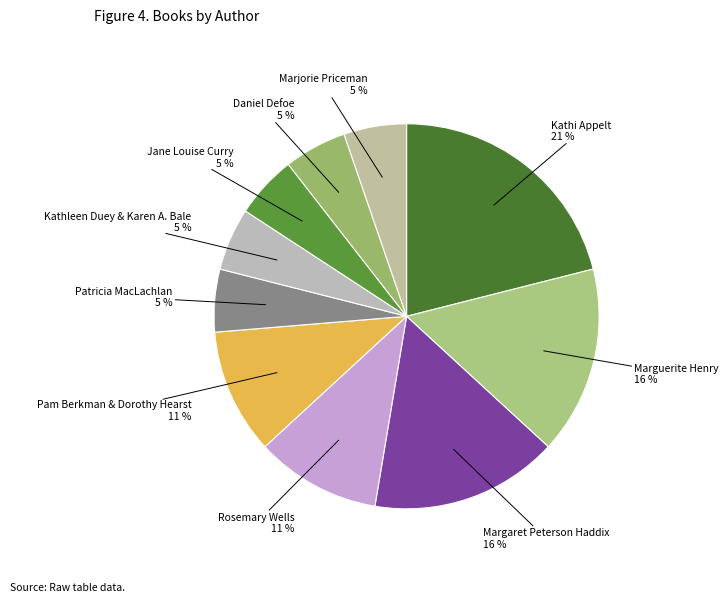

To the nearest percent, what is the difference between the largest and smallest slice percentages?

16%